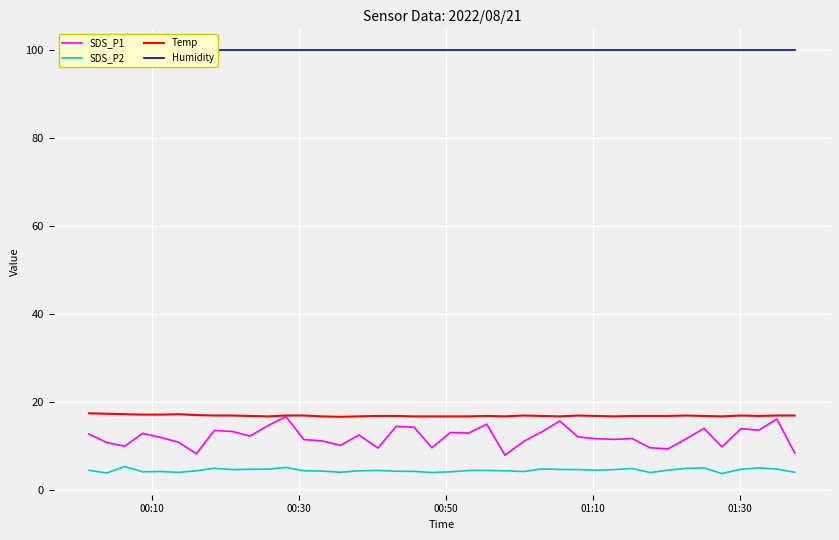

What is the maximum value for SDS_P1?

16.6